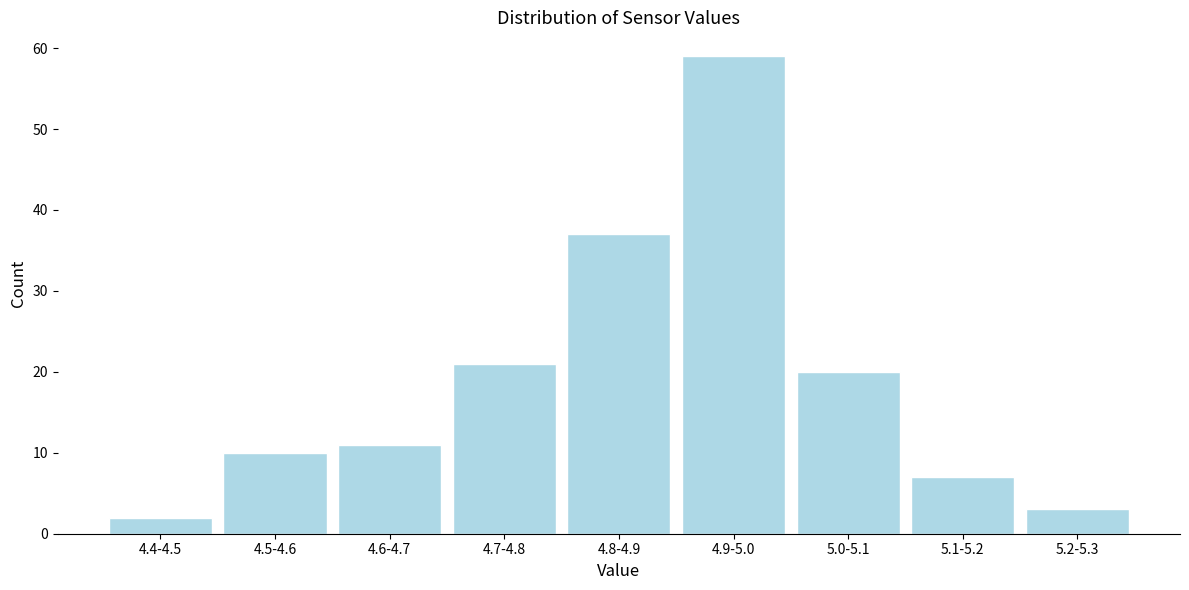

Reading right to left, transcribe all the data shown in this chart.

3	7	20	59	37	21	11	10	2